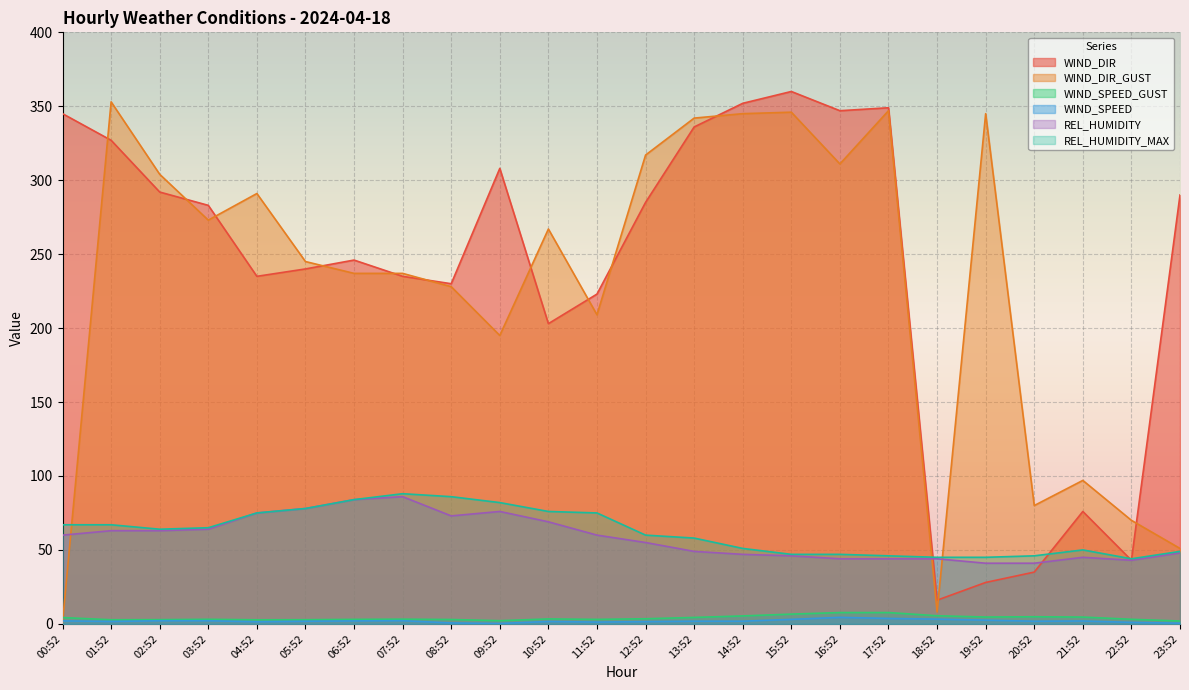

What is the difference between the maximum and second lowest values in the WIND_SPEED_GUST series?

5.5